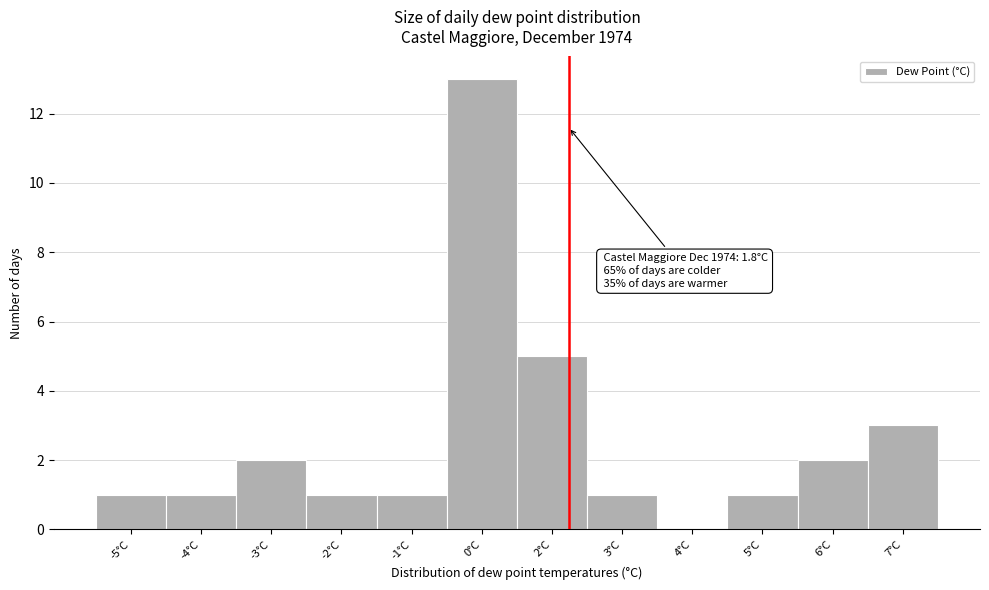

Reading left to right, list all the values displayed in this chart.

-5°C=1	-4°C=1	-3°C=2	-2°C=1	-1°C=1	0°C=13	2°C=5	3°C=1	4°C=0	5°C=1	6°C=2	7°C=3